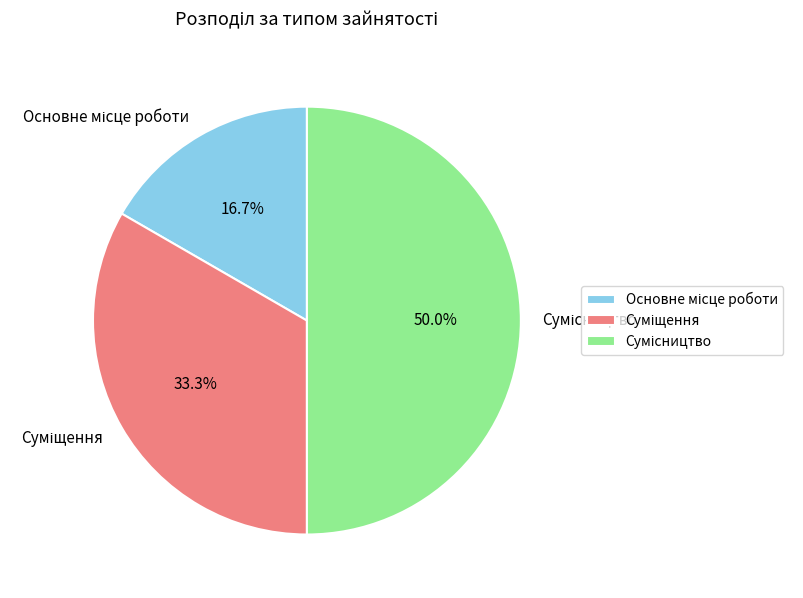

How many slices are in this pie chart?

3